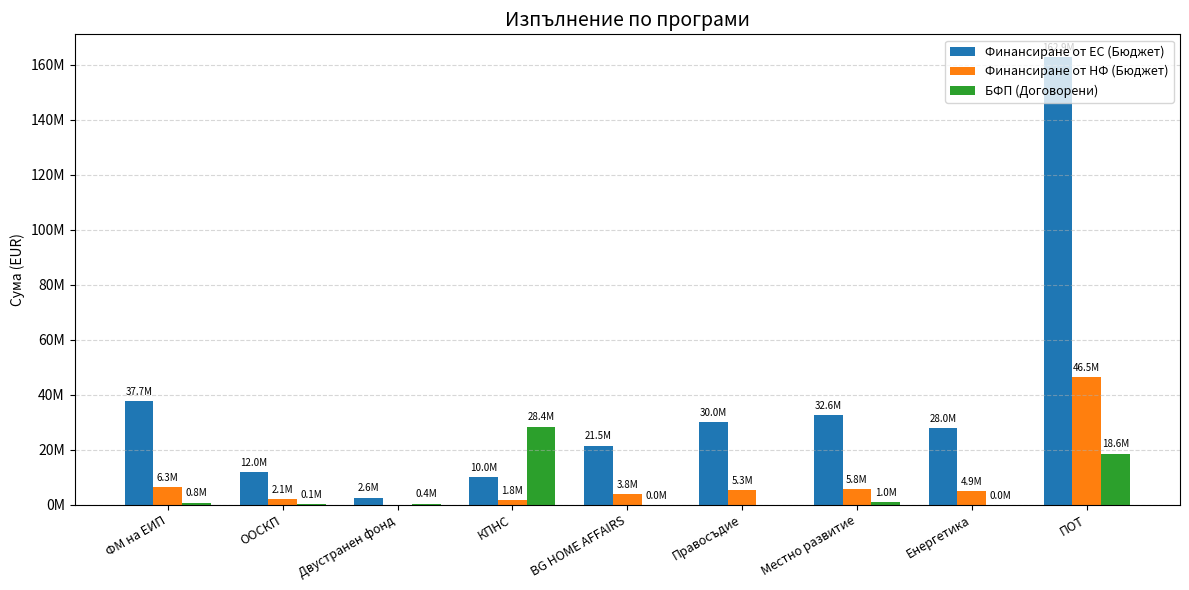

Does the chart contain stacked bars?

No